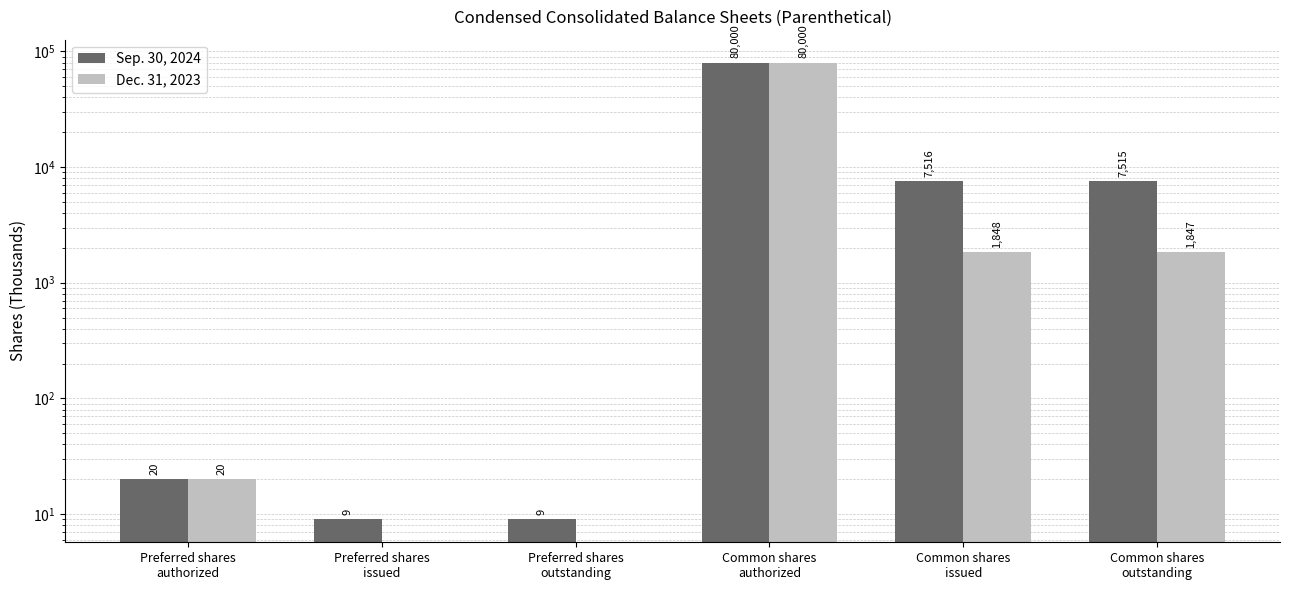

What is the total value across all series at Preferred shares
authorized?

40